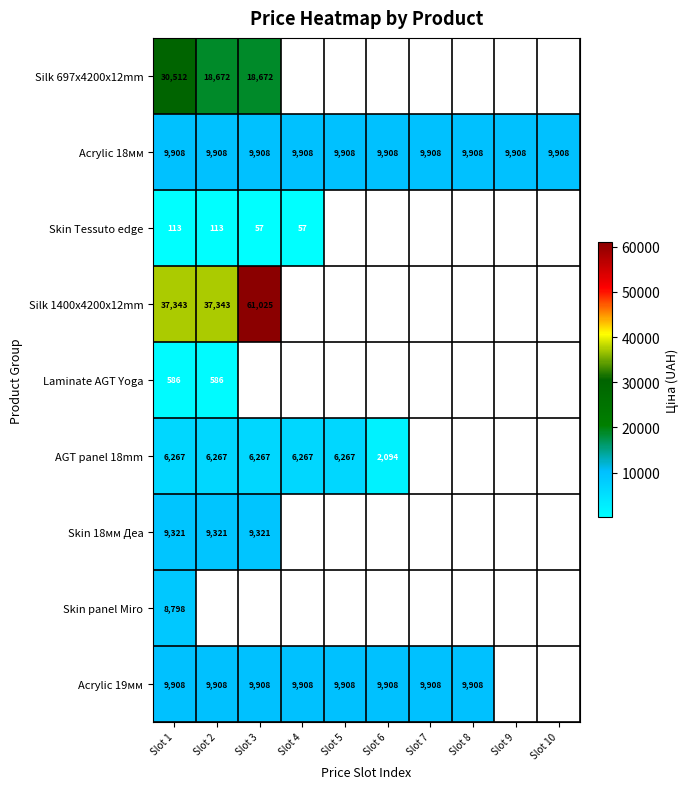

At which label does Skin 18мм Деа reach its minimum?

Slot 1